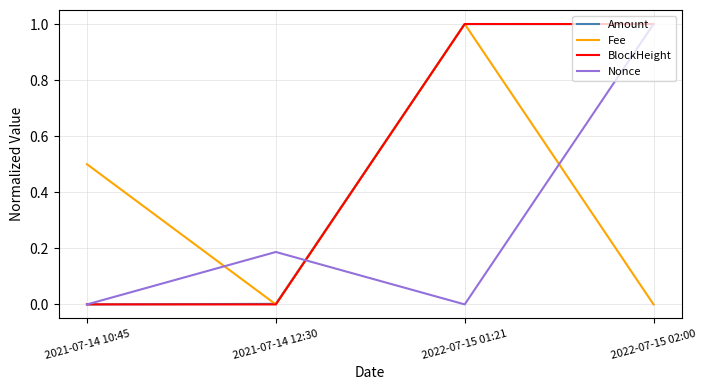

What is the maximum value shown in the chart?

1.0